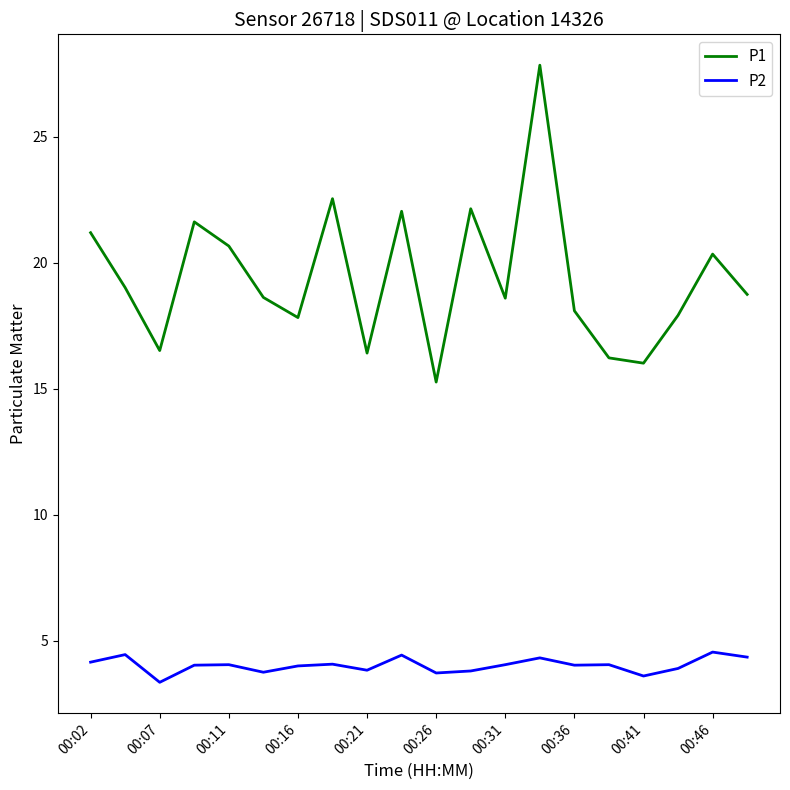

Rank the series by their average value, from lowest to highest.

P2, P1